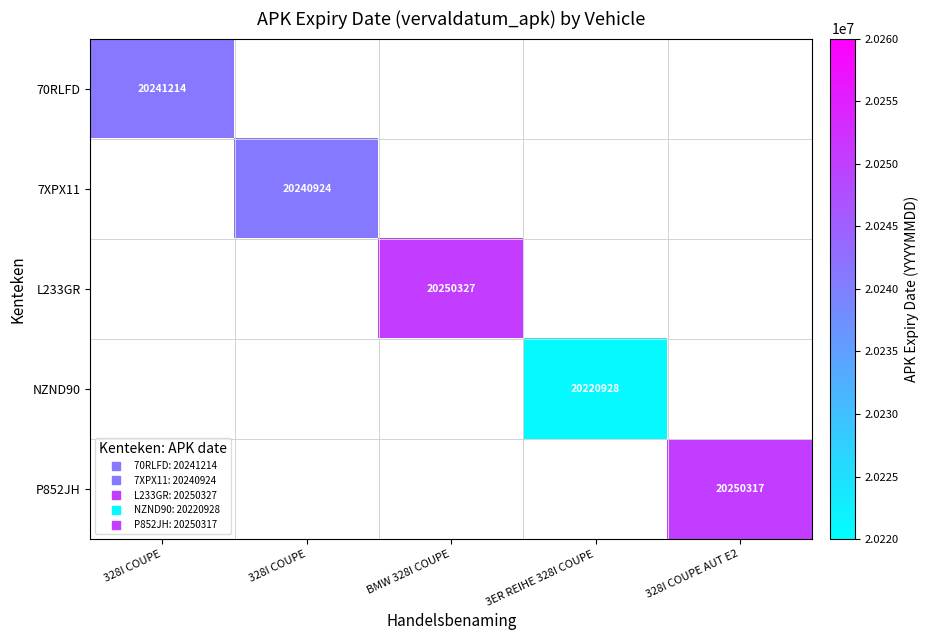

At how many categories does at least one series exceed 20235361?

4